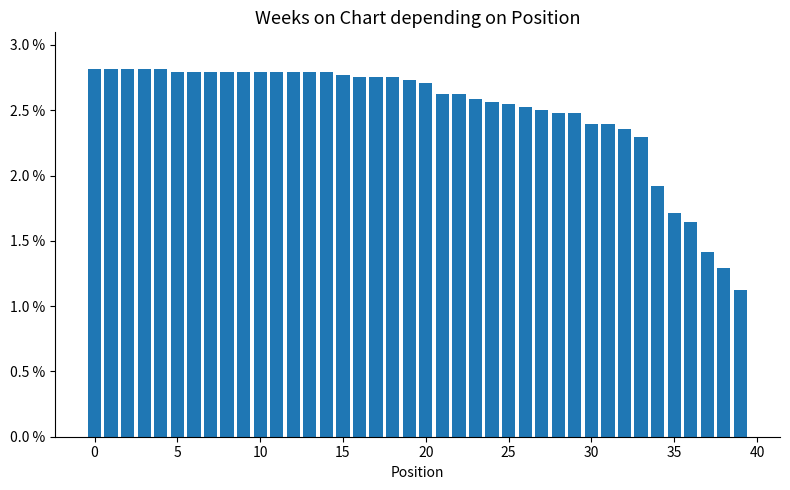

Are the bars horizontal?

No